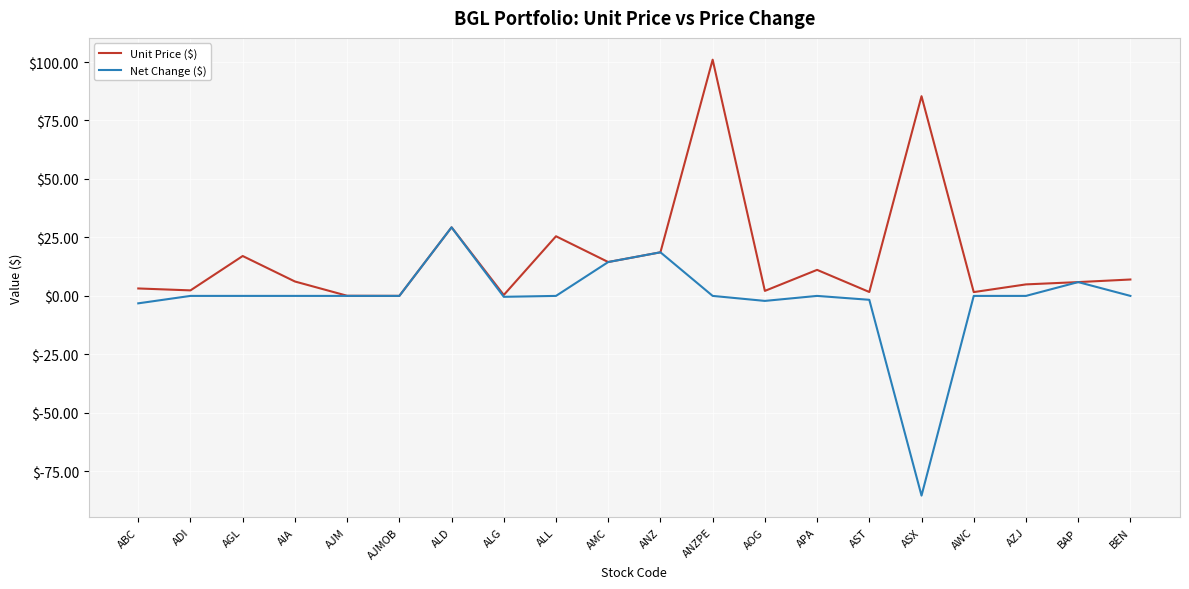

The value of Net Change ($) at AST is -1.7. True or false?

True